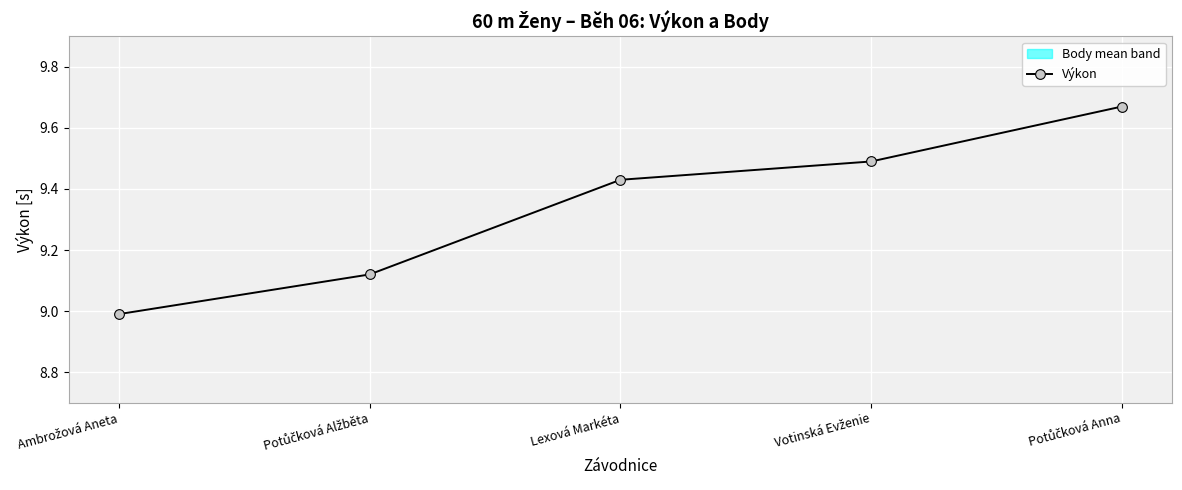

Which has a higher value, Potůčková Anna or Potůčková Alžběta?

Potůčková Anna